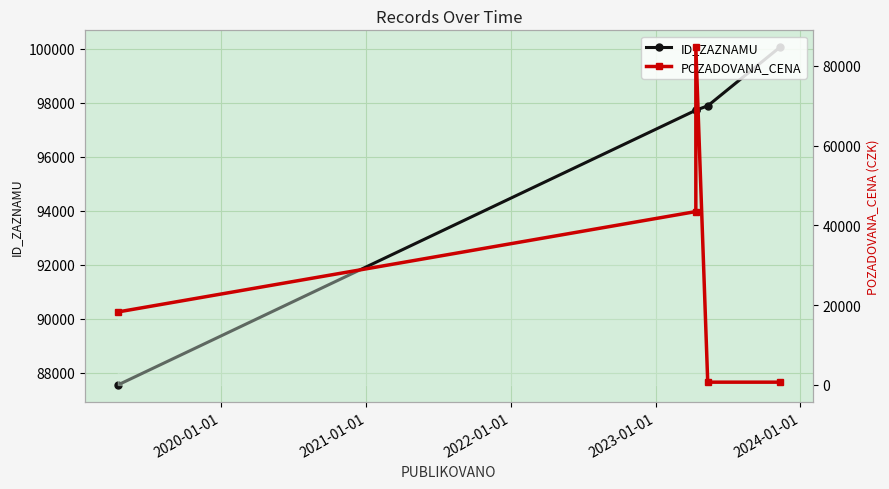

True or false: POZADOVANA_CENA and ID_ZAZNAMU cross at least once.

False